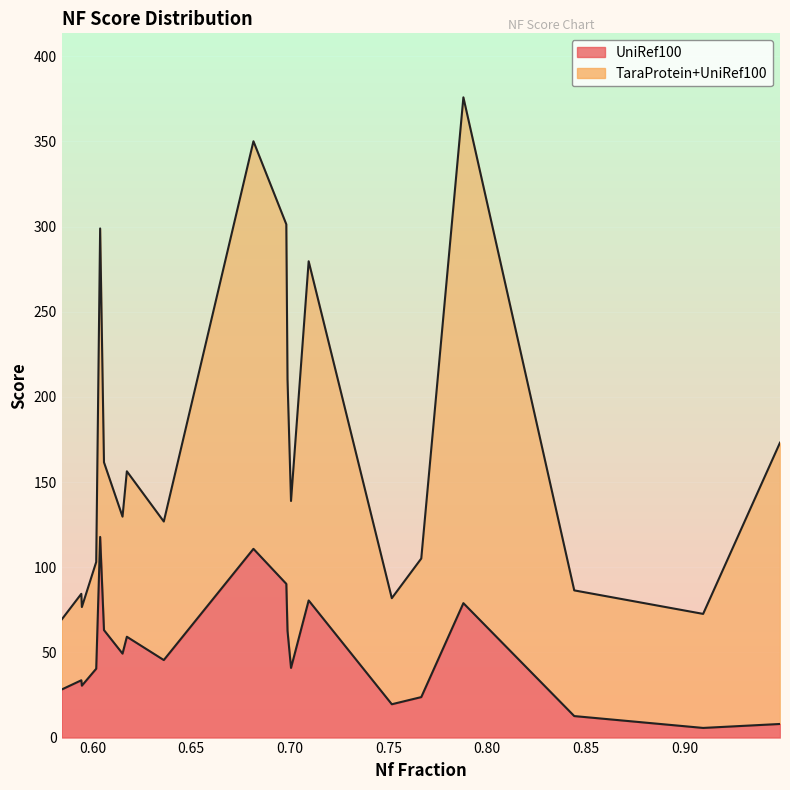

In UniRef100, how many points are lower than both neighbors (excluding endpoints)?

6